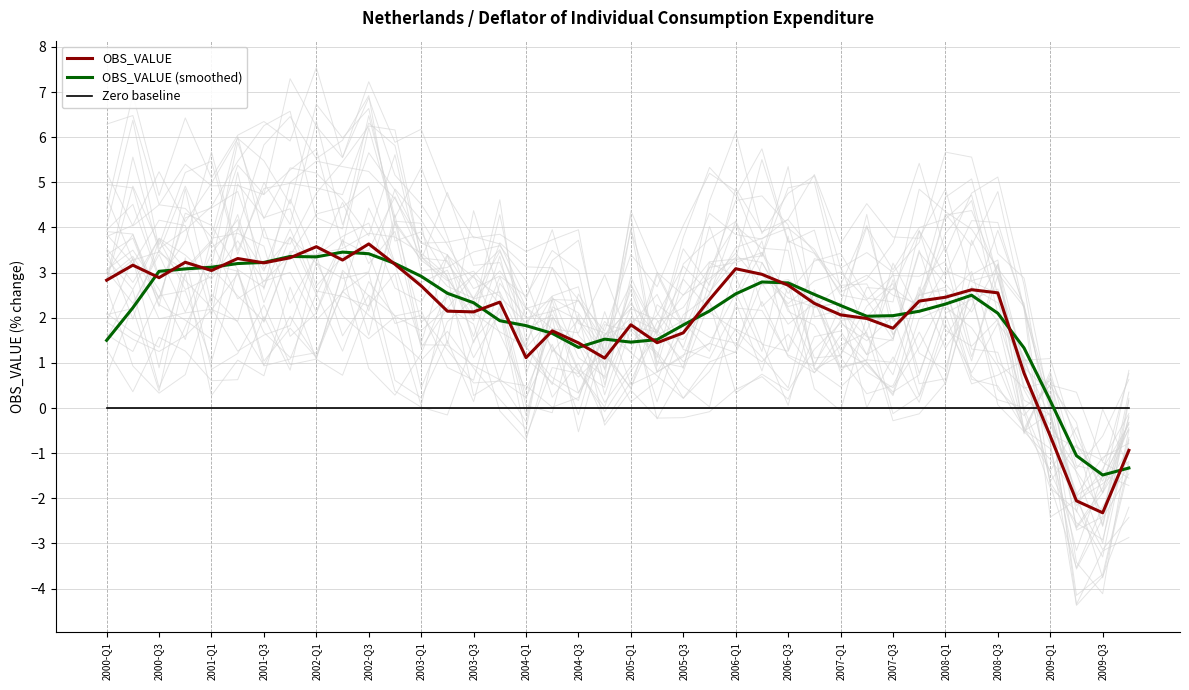

At which label is OBS_VALUE (smoothed) closest to 0?

2009-Q1